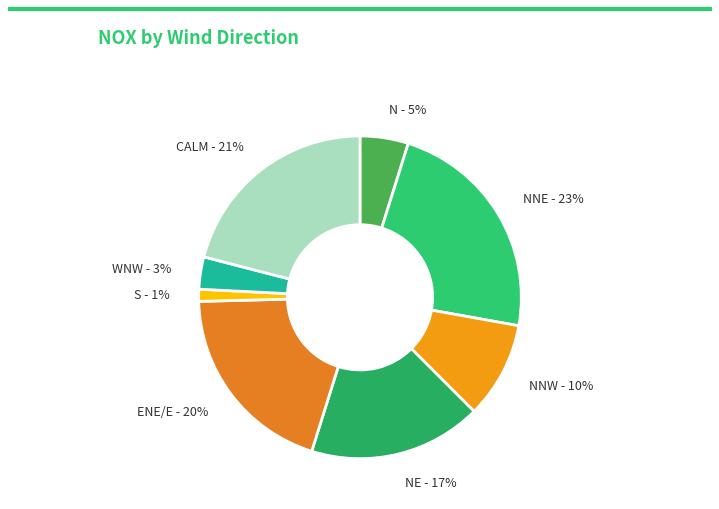

What percentage is the S slice, to the nearest percent?

1%